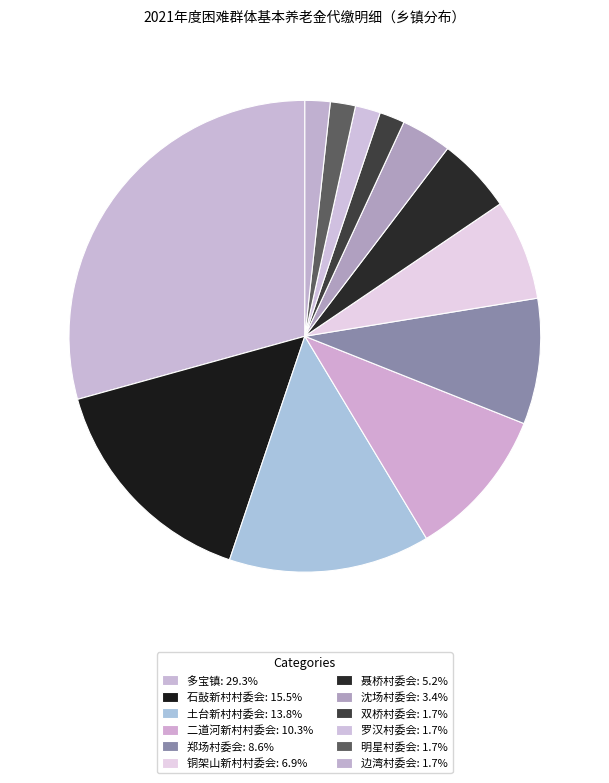

How many segments does this pie chart have?

12